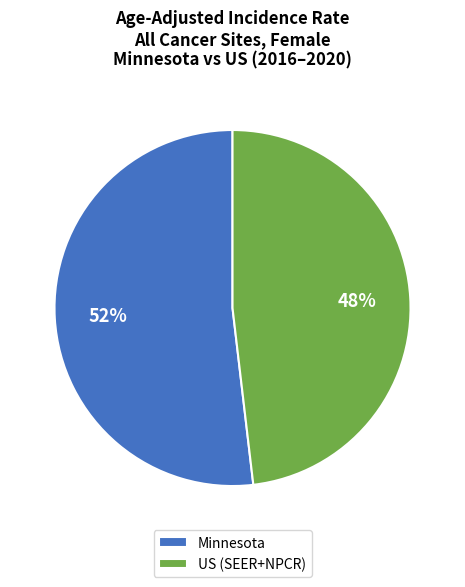

Is there any slice that represents more than half of the pie?

Yes